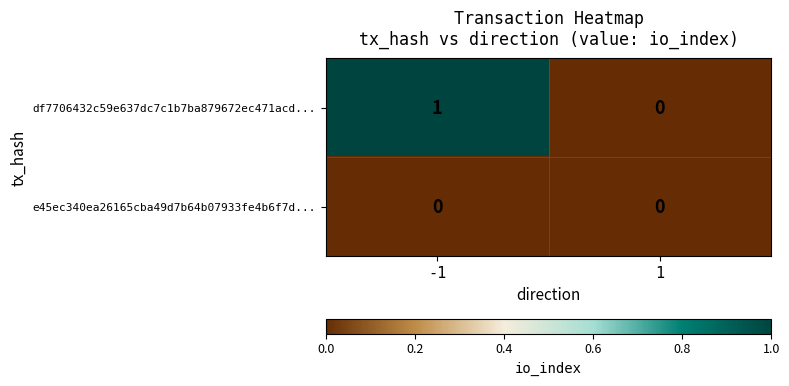

Rank the series by their average value, from lowest to highest.

e45ec340ea26165cba49d7b64b07933fe4b6f7d..., df7706432c59e637dc7c1b7ba879672ec471acd...